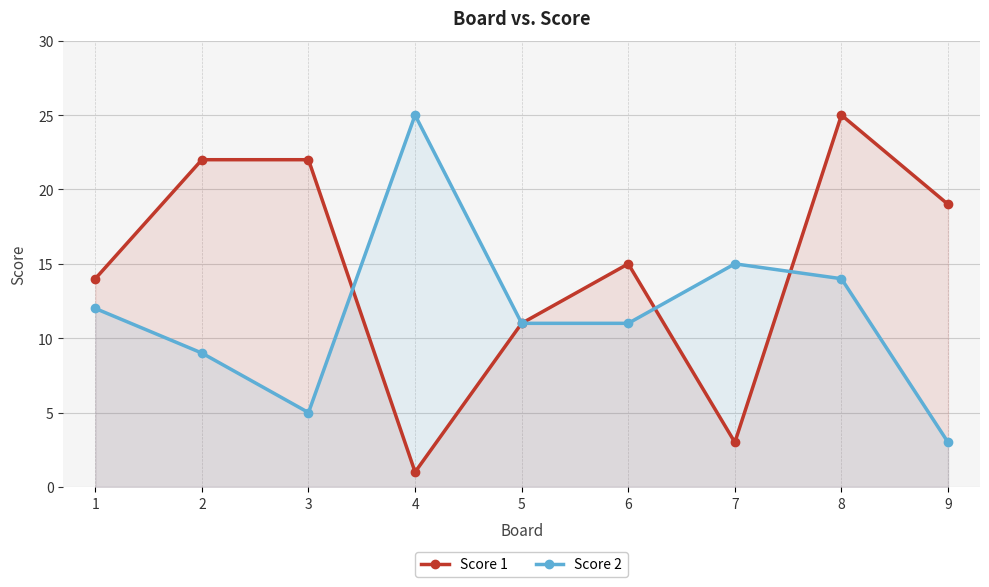

How many data points in Score 1 are less than 15?

4